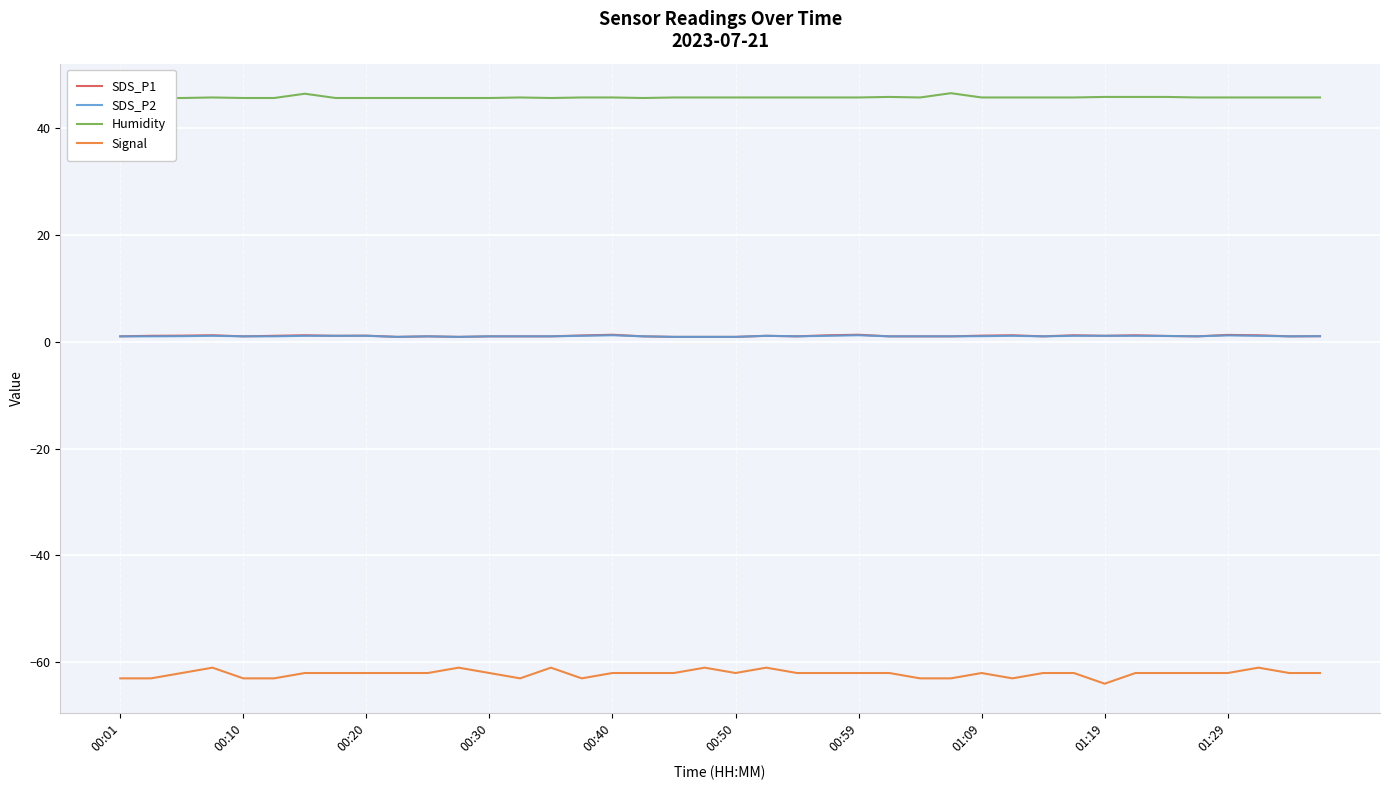

True or false: Humidity and Signal cross at least once.

False